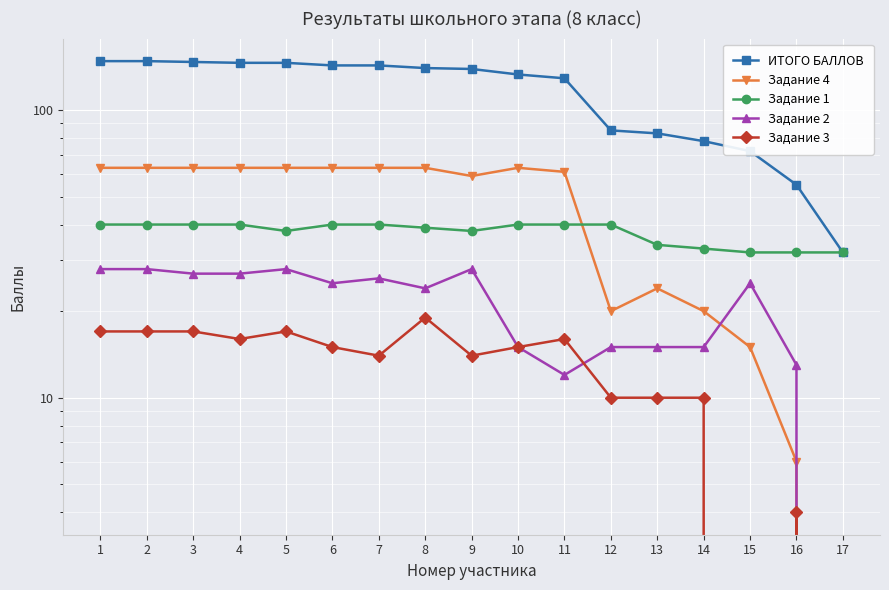

What are all the series names shown in the legend?

ИТОГО БАЛЛОВ, Задание 4, Задание 1, Задание 2, Задание 3